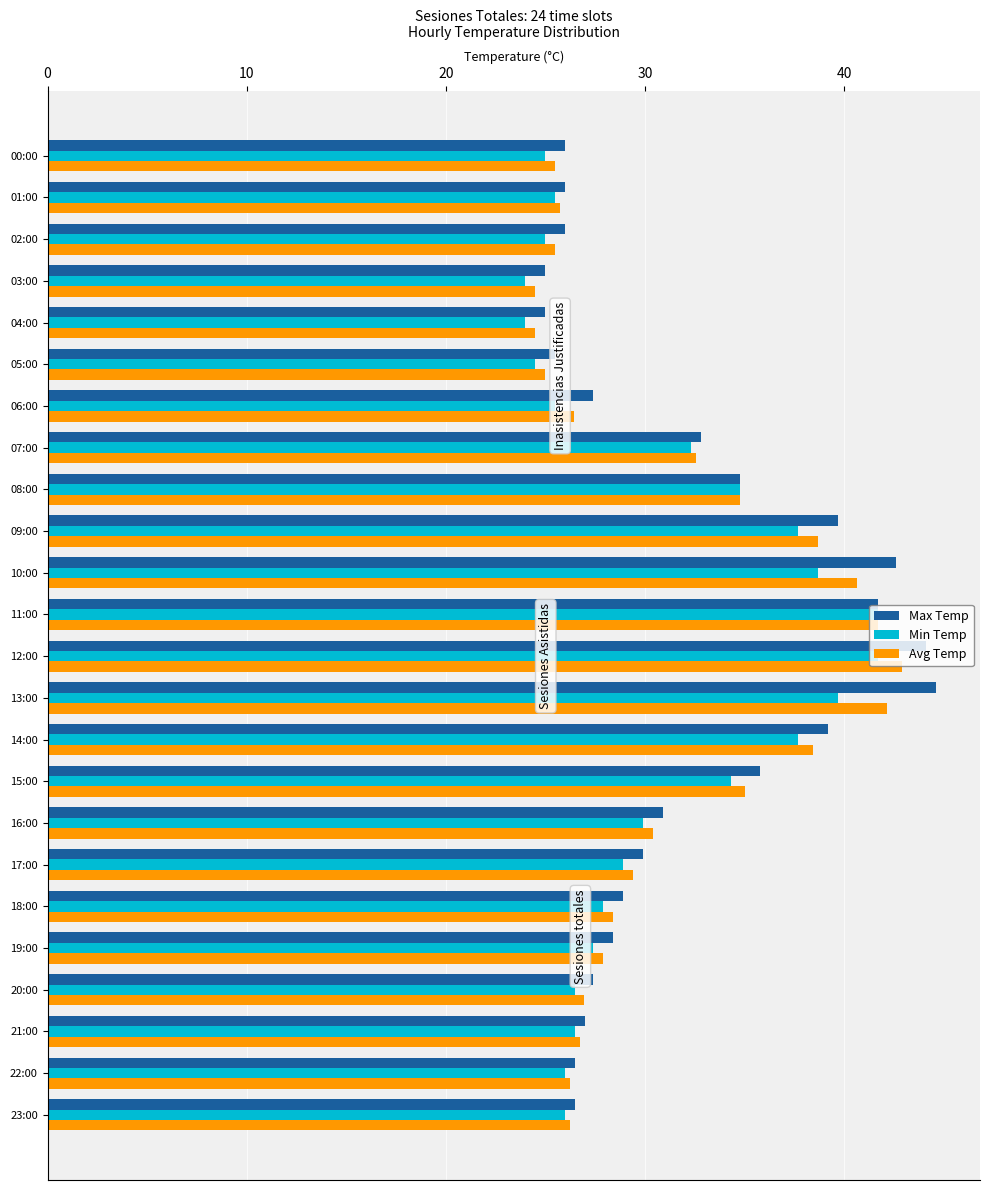

What is the difference between the second highest and second lowest values in the Min Temp series?

17.7